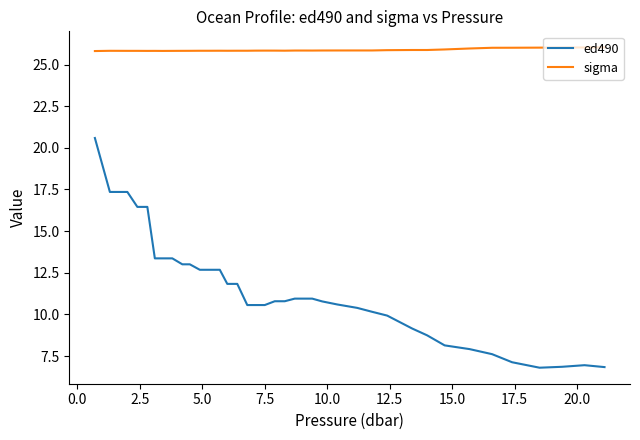

Which series has the largest range (max minus min)?

ed490